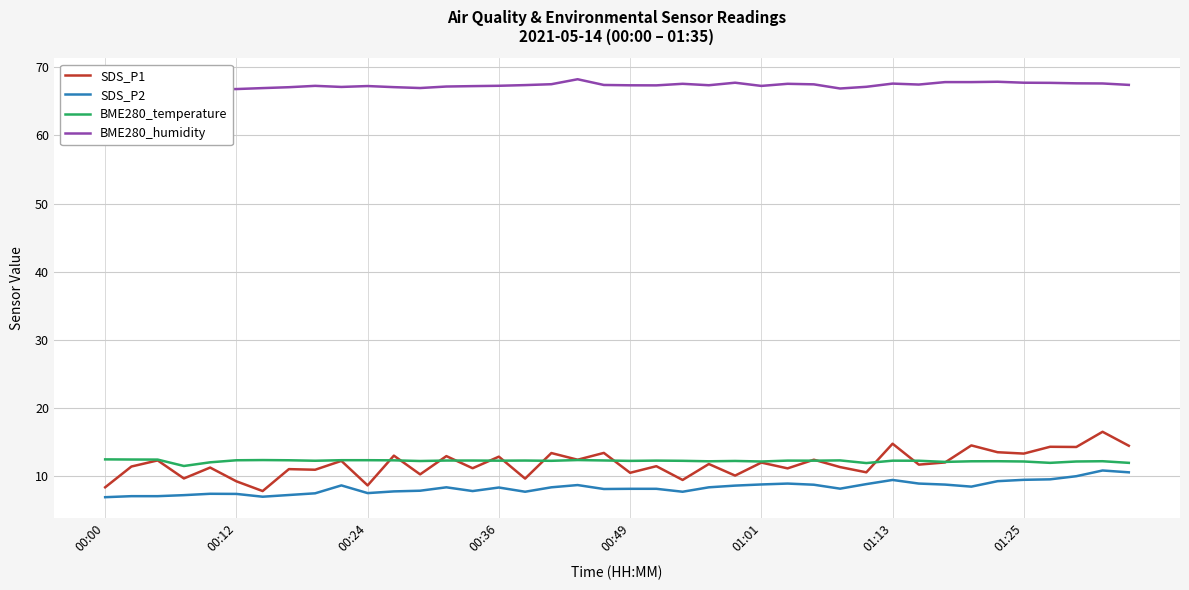

Read the BME280_humidity value at 37.

67.7